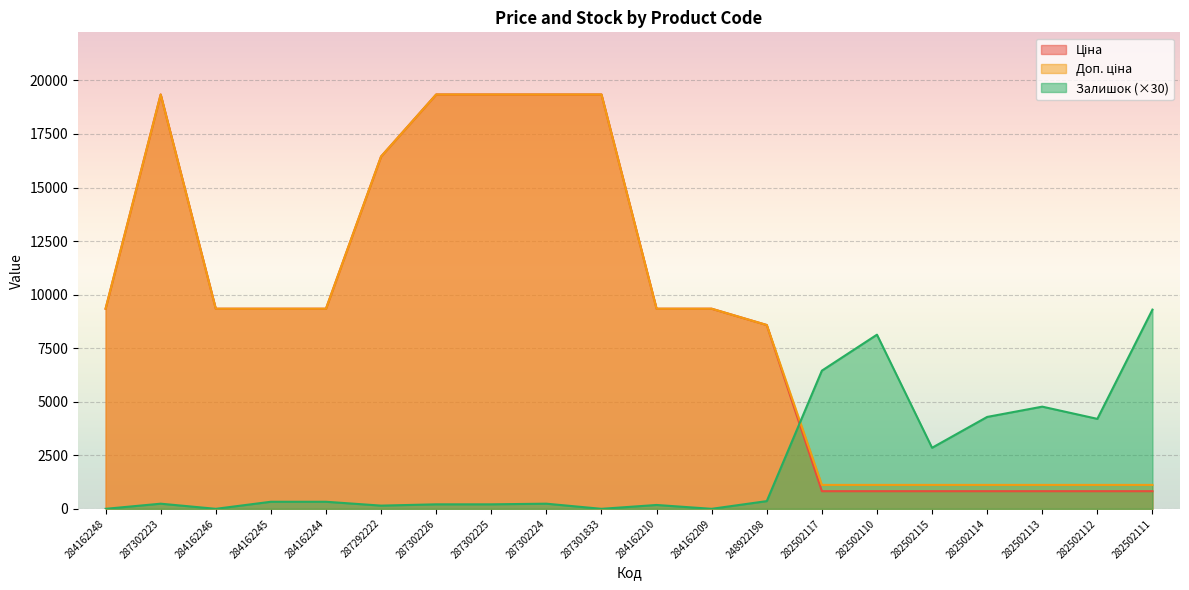

Between 287301833 and 282502114, which series saw the biggest shift?

Ціна